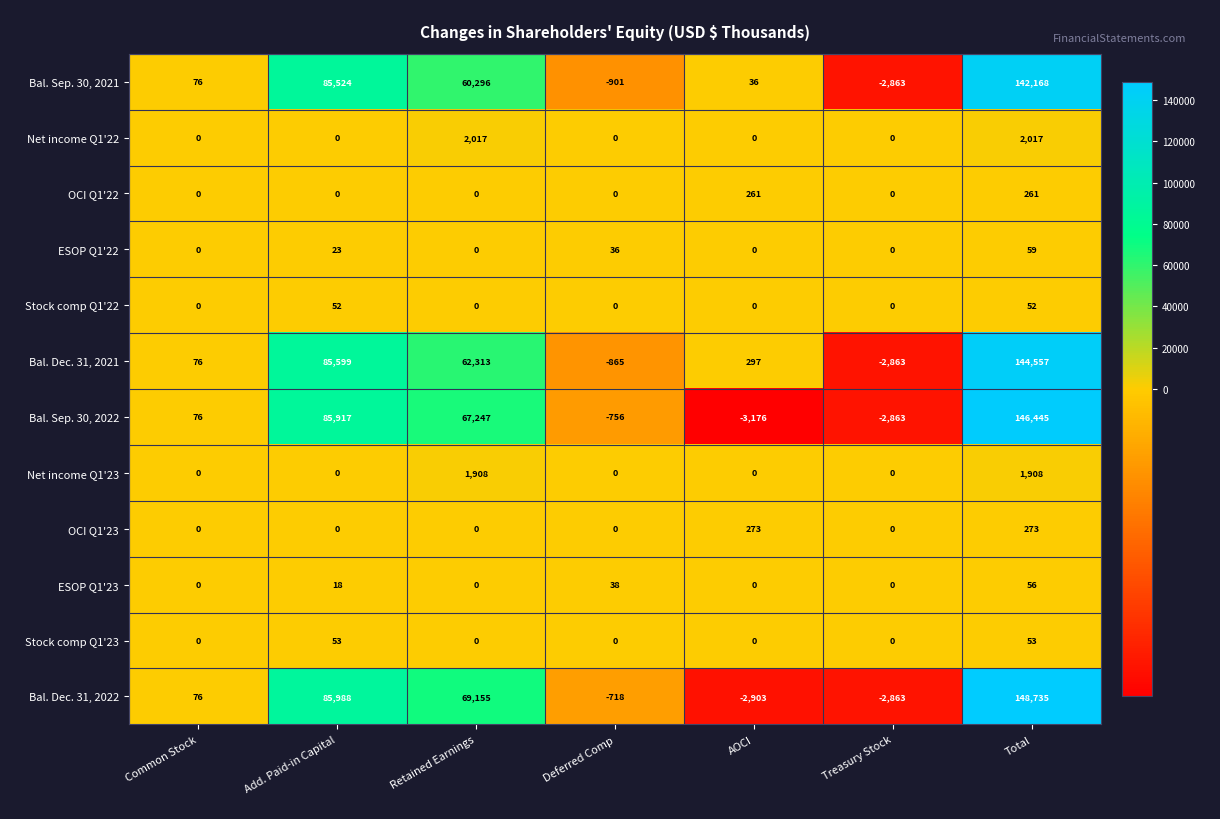

What is the maximum value shown in the chart?

148735